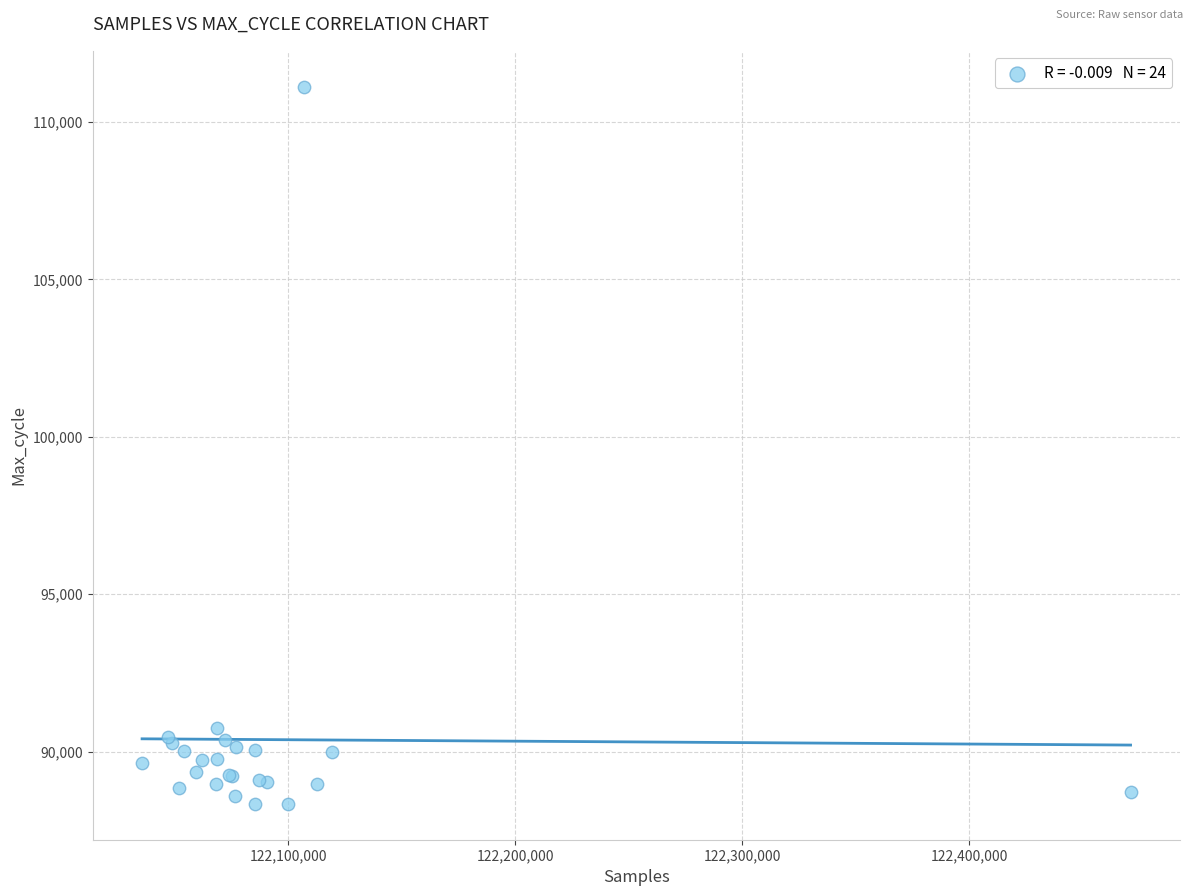

What Y value in the scatter plot is closest to 99730?

90767